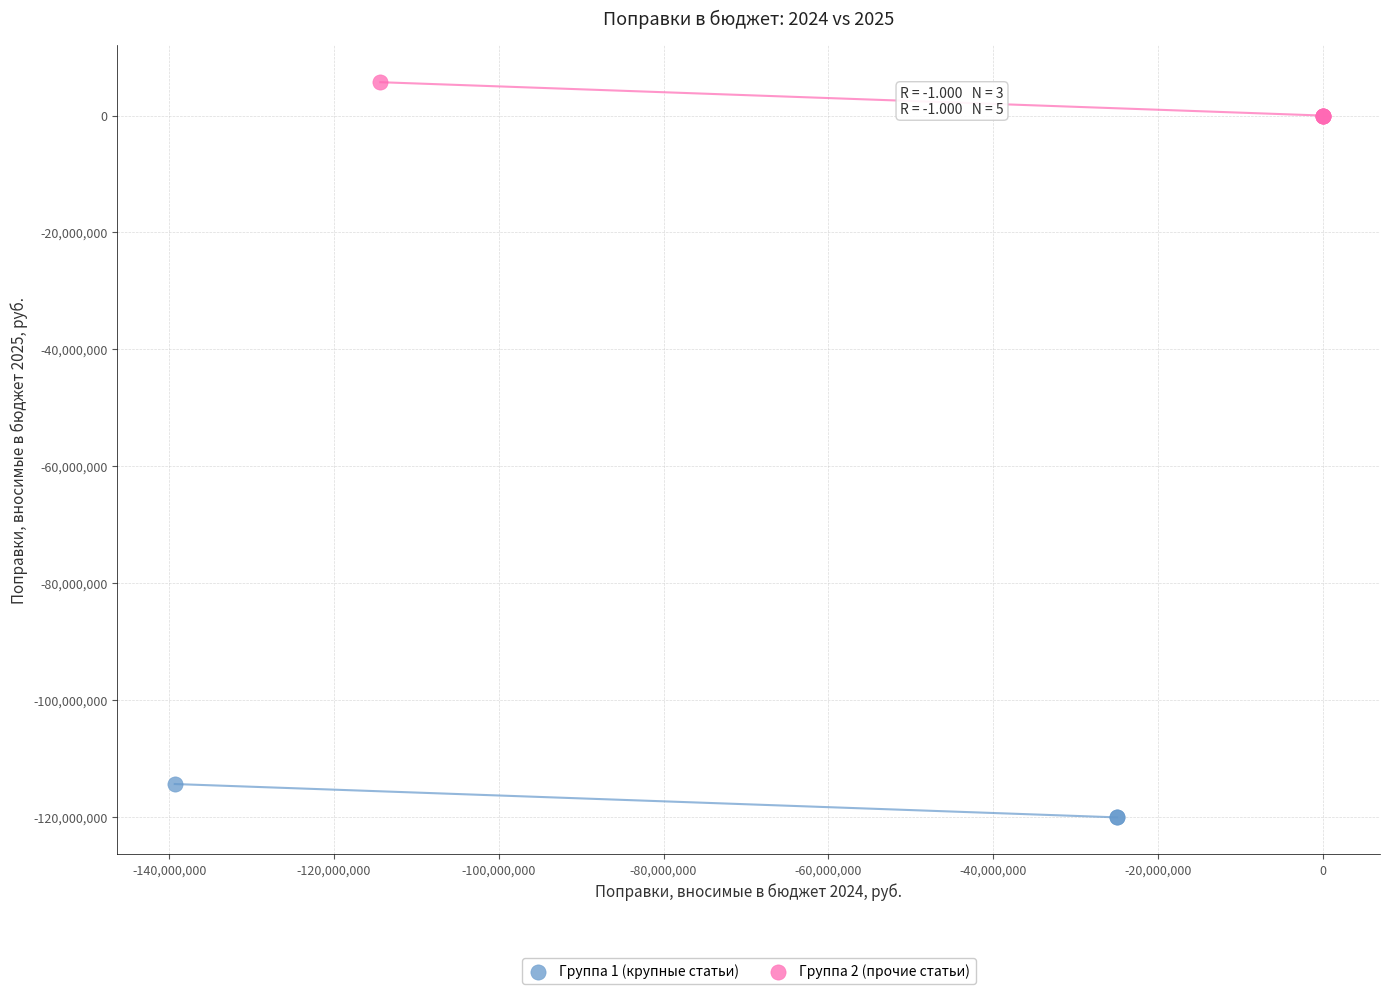

Which series reaches the maximum Y coordinate?

Группа 2 (прочие статьи)